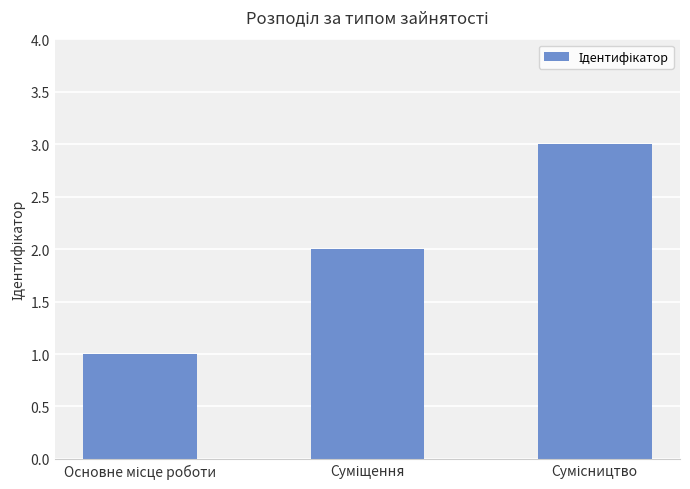

What is the value of the 2nd bar from the left?

2